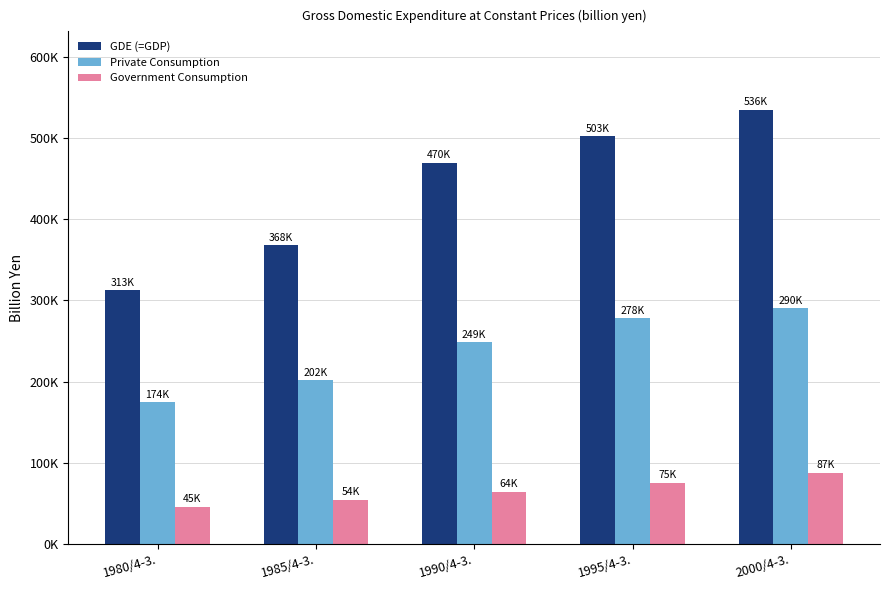

At which category is the sum across all series the highest?

2000/4-3.